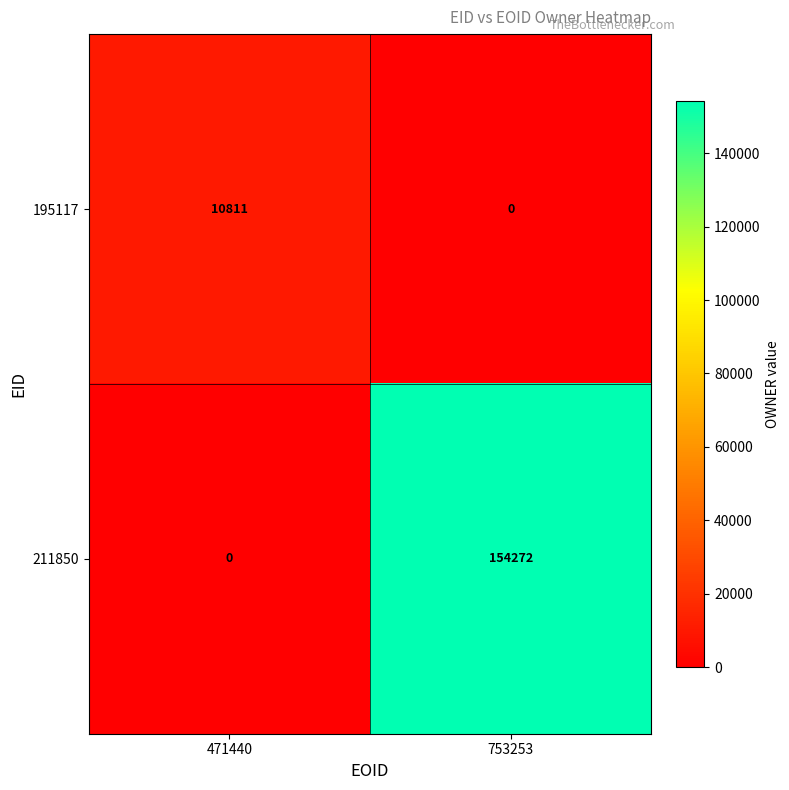

List the series in order of their peak value, lowest first.

195117, 211850